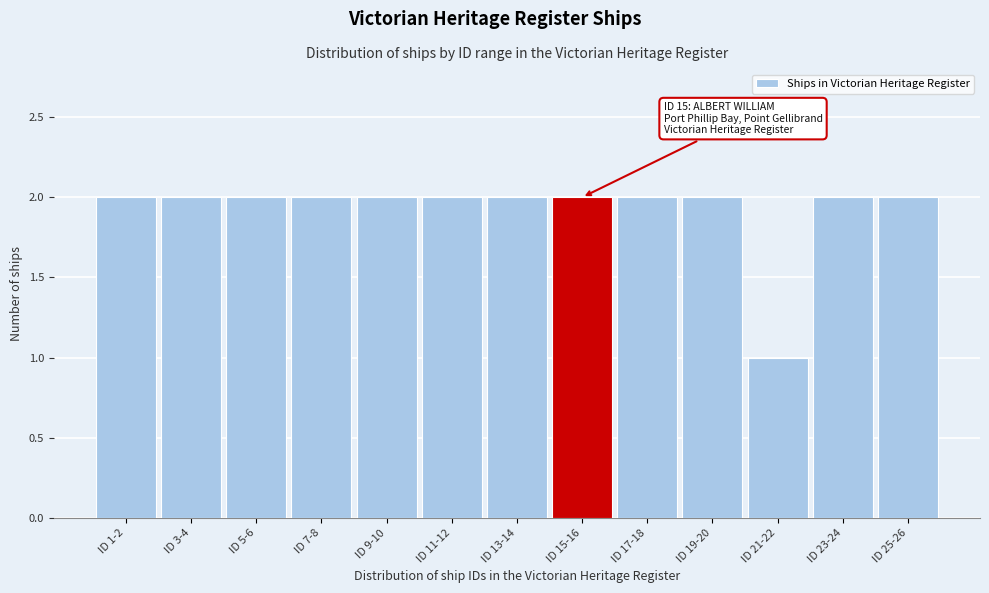

Reading left to right, extract all data points from this chart.

ID 1-2=2	ID 3-4=2	ID 5-6=2	ID 7-8=2	ID 9-10=2	ID 11-12=2	ID 13-14=2	ID 15-16=2	ID 17-18=2	ID 19-20=2	ID 21-22=1	ID 23-24=2	ID 25-26=2